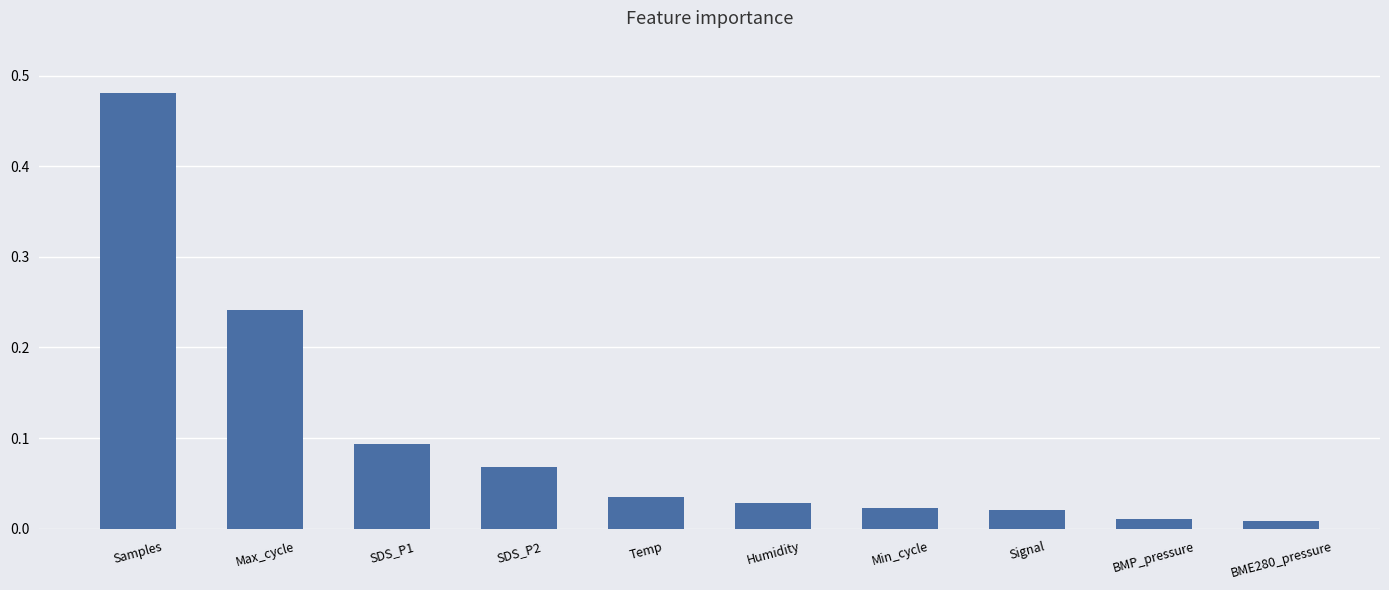

Between Min_cycle and BME280_pressure, which is larger?

Min_cycle